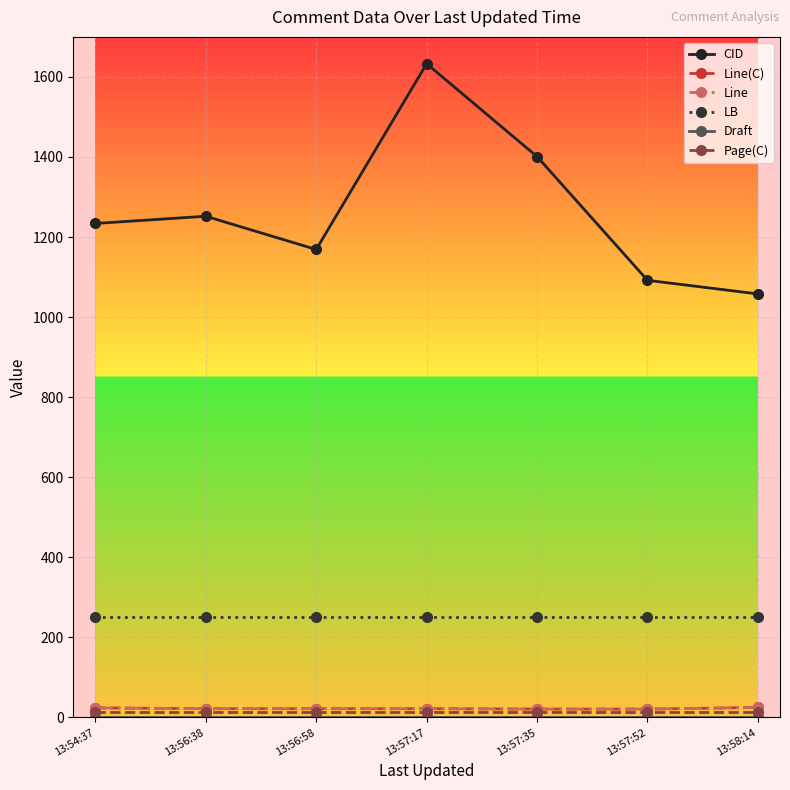

What is the total value across all series at 13:57:52?

1401